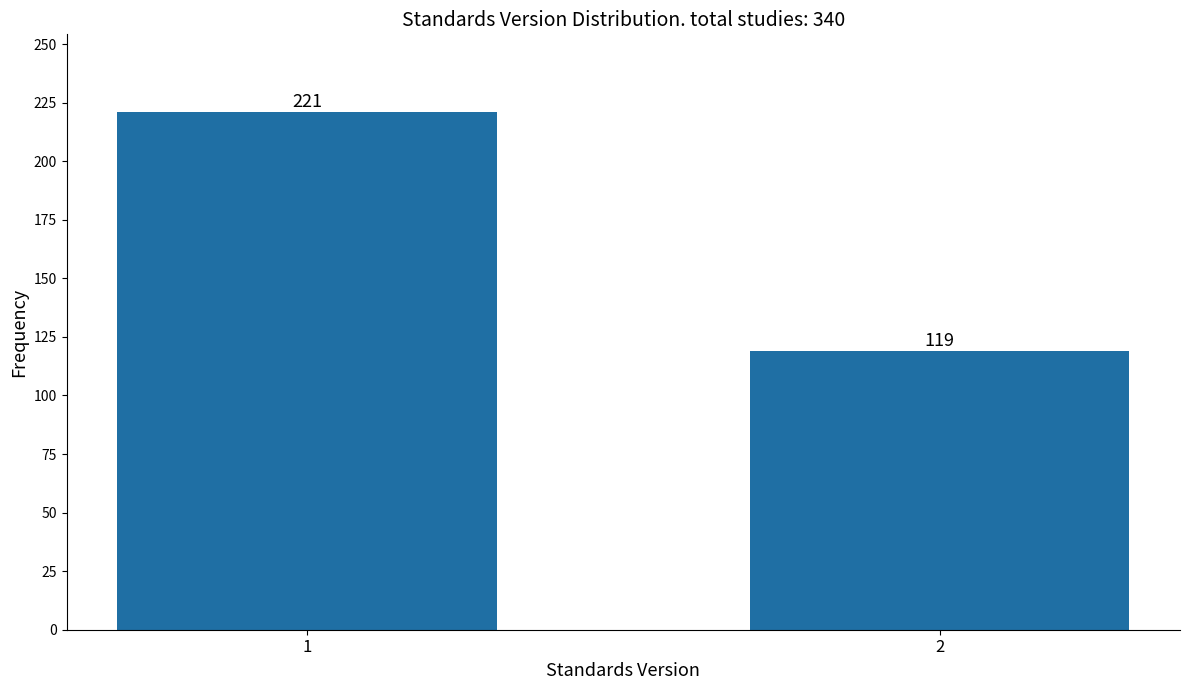

Reading left to right, what are all the values shown in this chart?

1=221	2=119